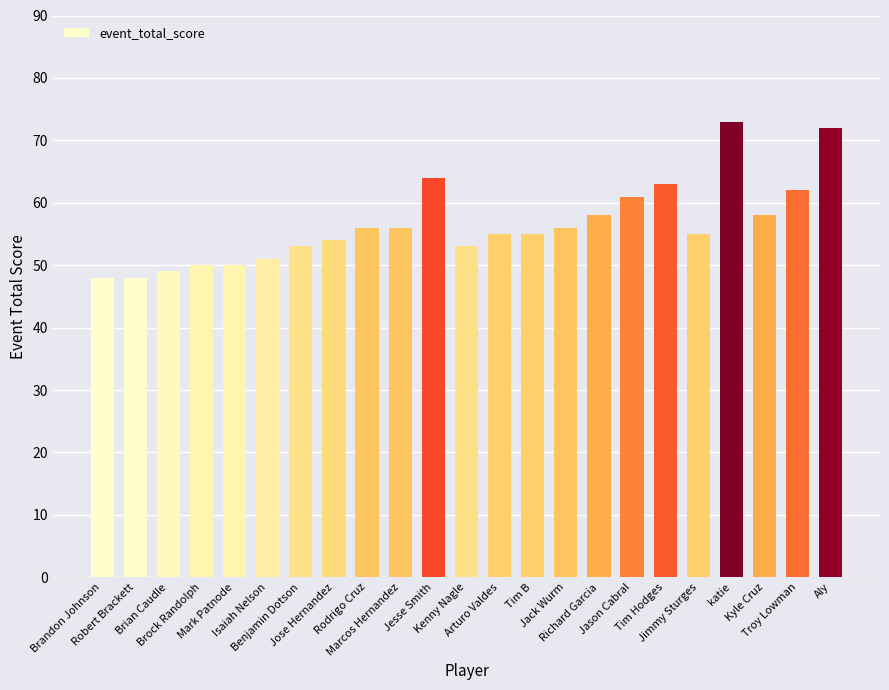

Are the bars horizontal?

No